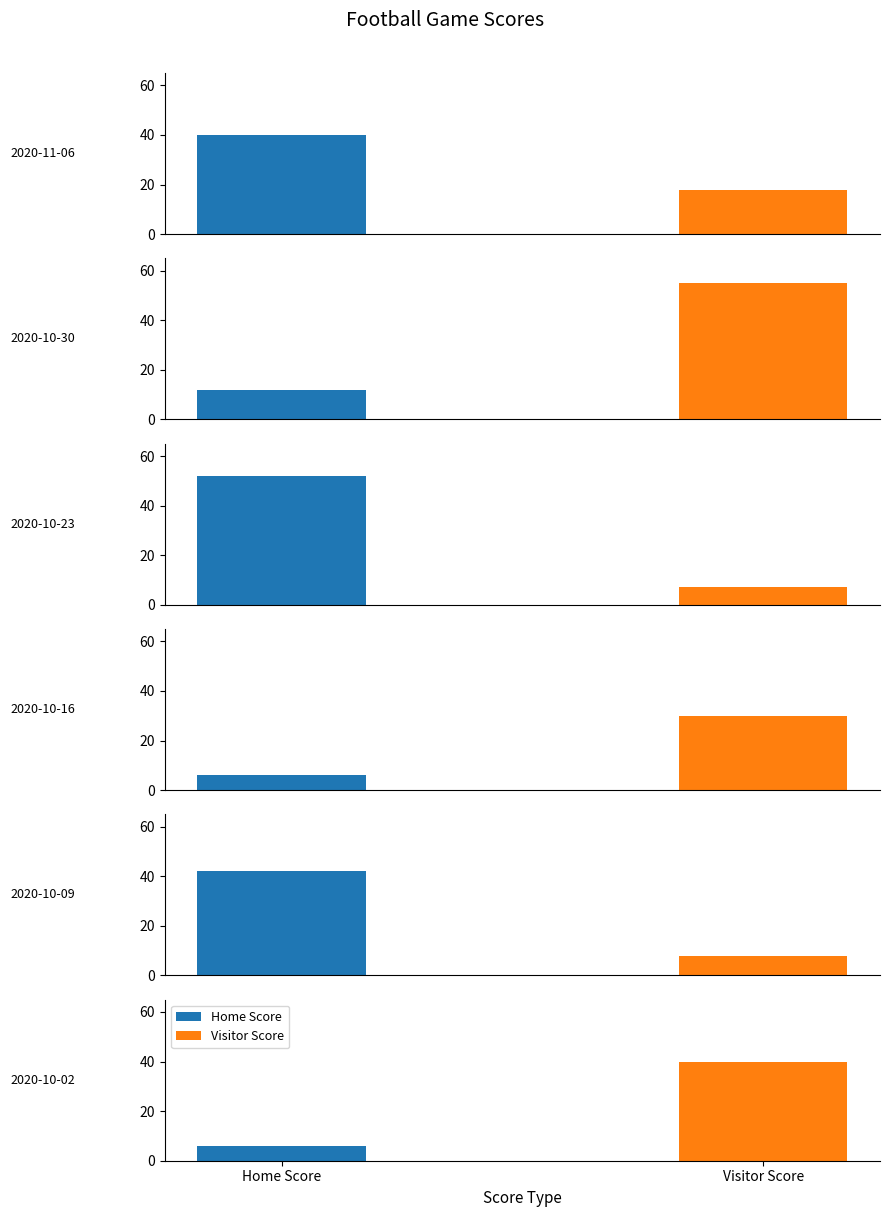

Which series has the largest total across all categories?

Home Score